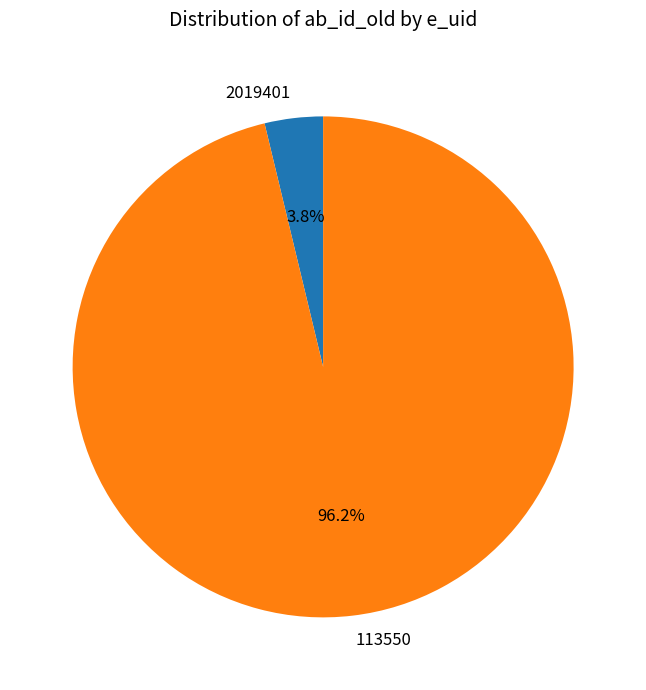

Between 2019401 and 113550, which is larger?

113550